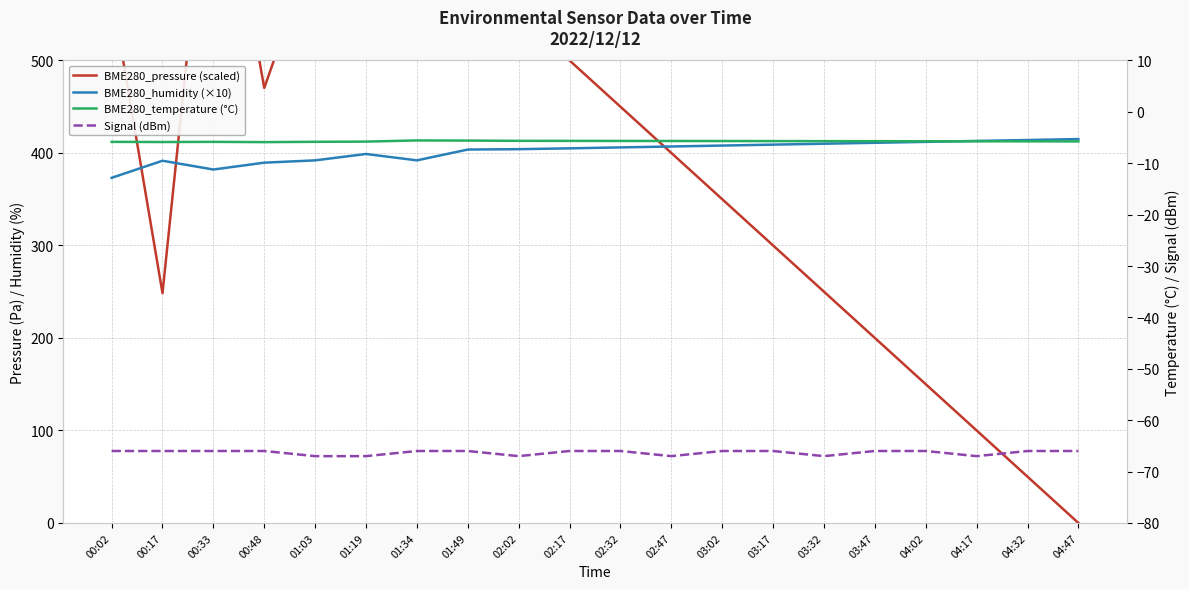

Where is the first local minimum for Signal (dBm)?

02:02